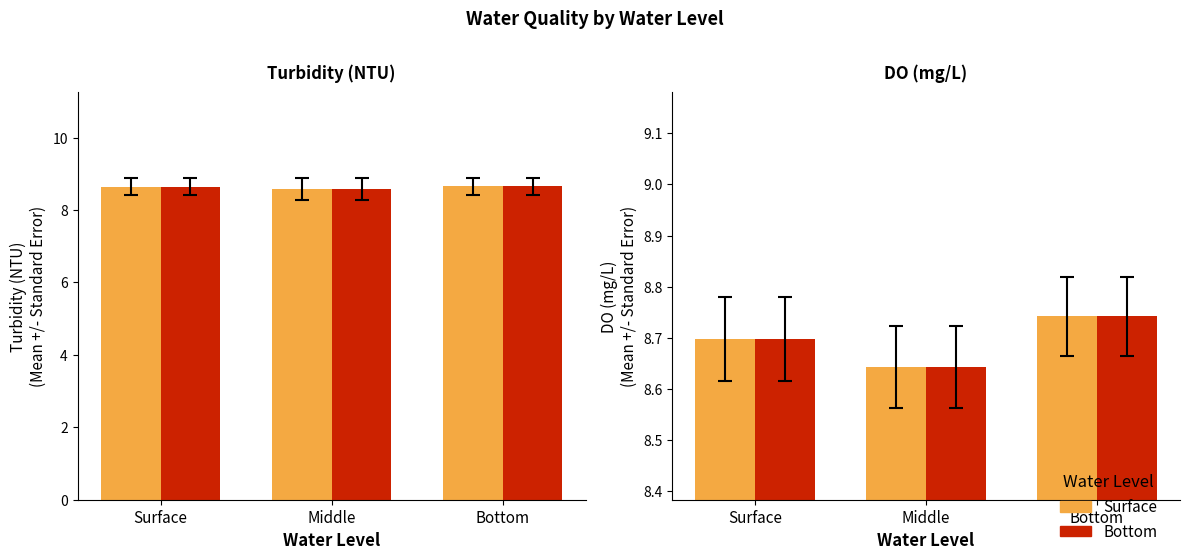

Where is Bottom nearest to the value 8?

Middle